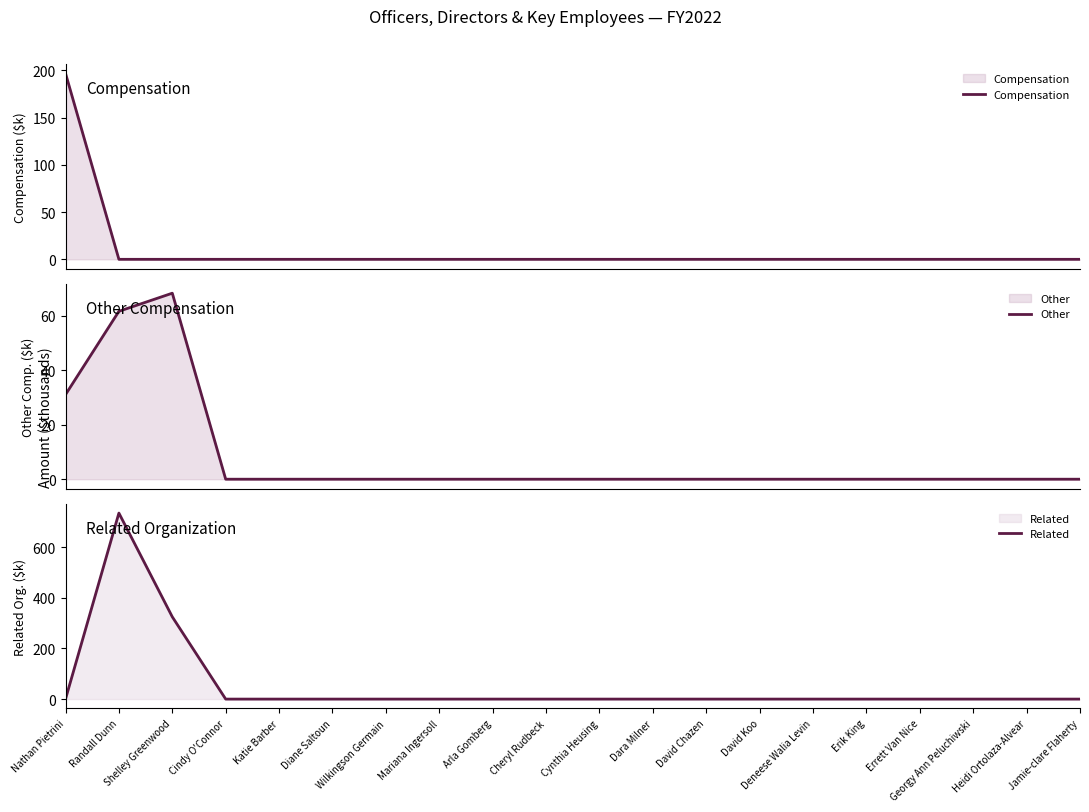

Which series has the widest spread of values?

Related